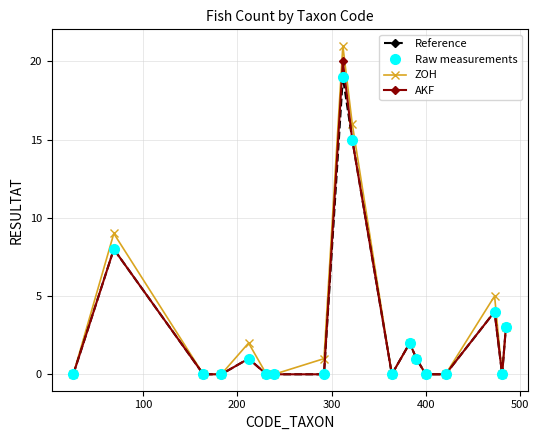

Which series has the widest spread of values?

ZOH